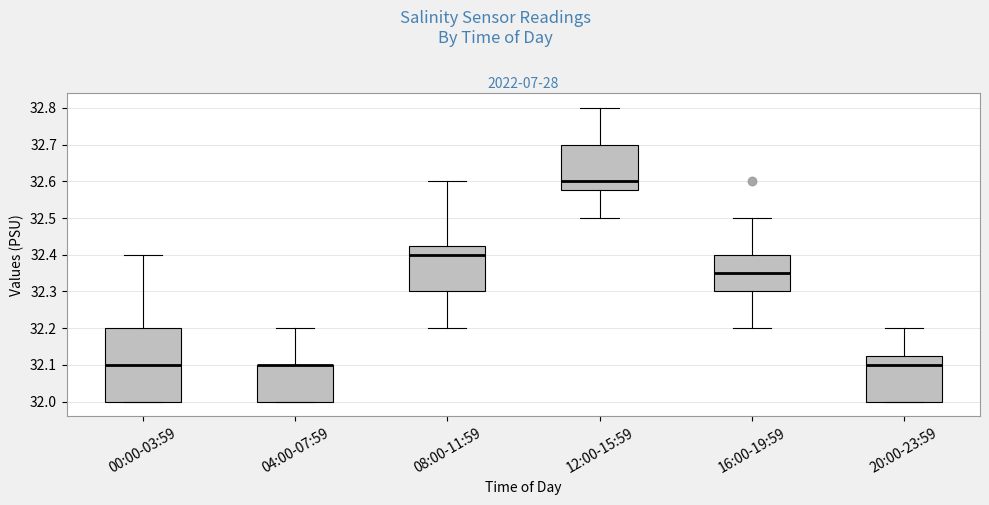

Comparing the boxes themselves (not the whiskers), which one is the tallest?

00:00-03:59